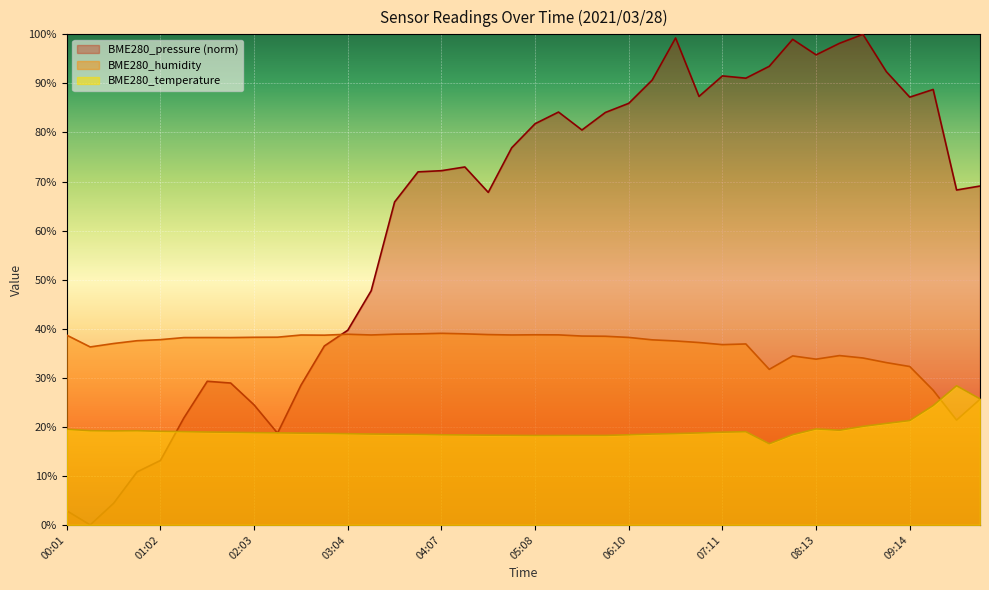

True or false: BME280_humidity has more than 1 interior local peaks.

True